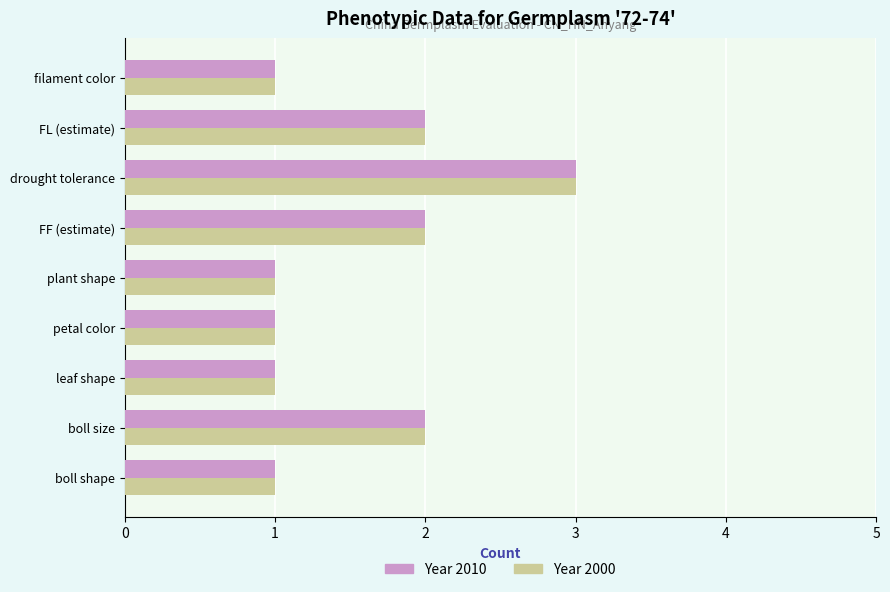

What is the average value of the Year 2000 series?

2